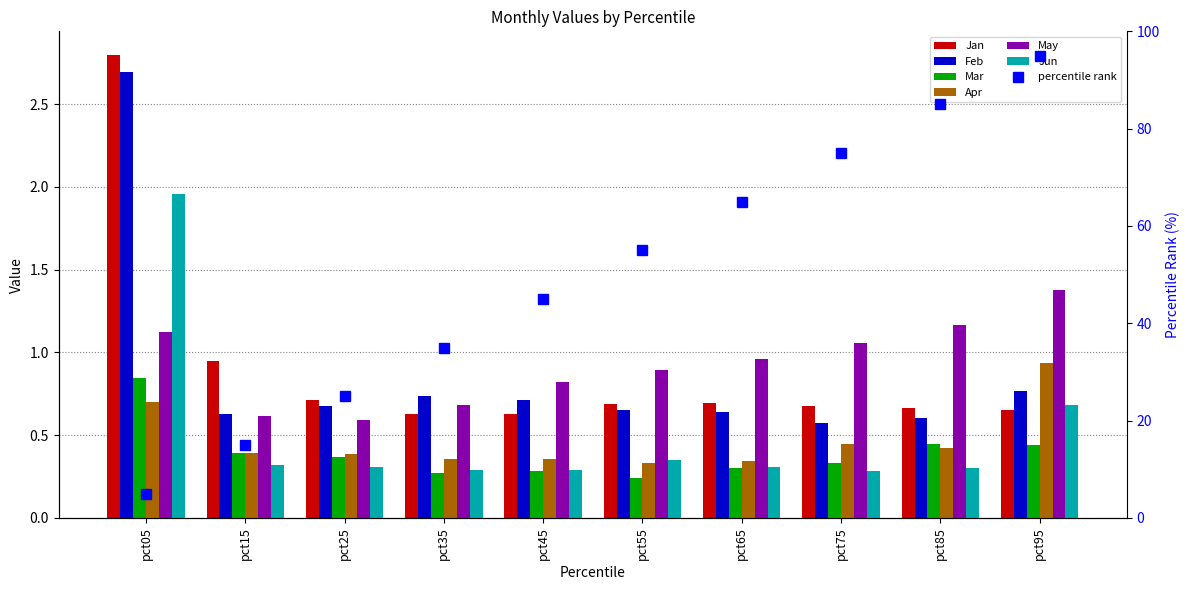

Does the chart contain stacked bars?

No